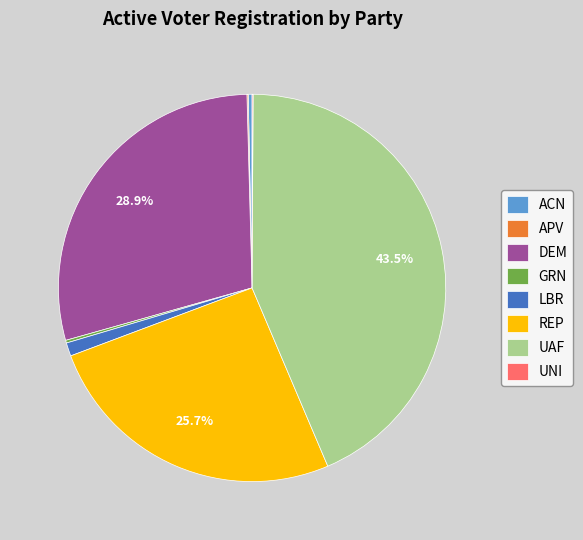

Which category has the biggest portion of the pie?

UAF